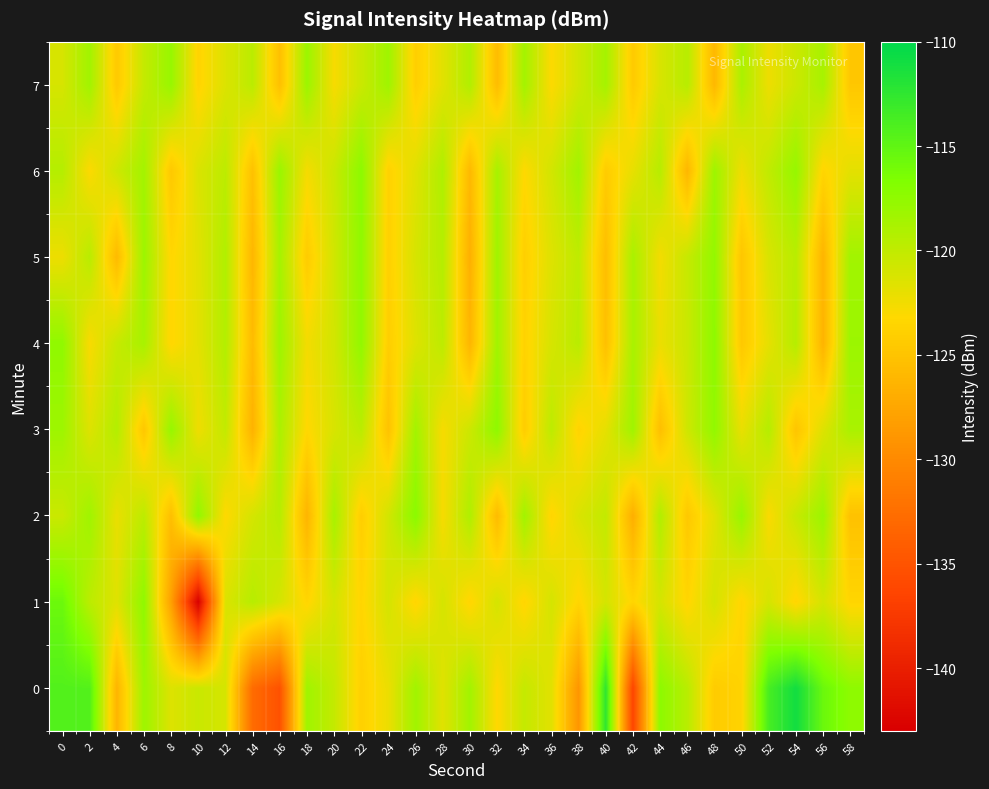

Which series changed the most between 32 and 56?

4